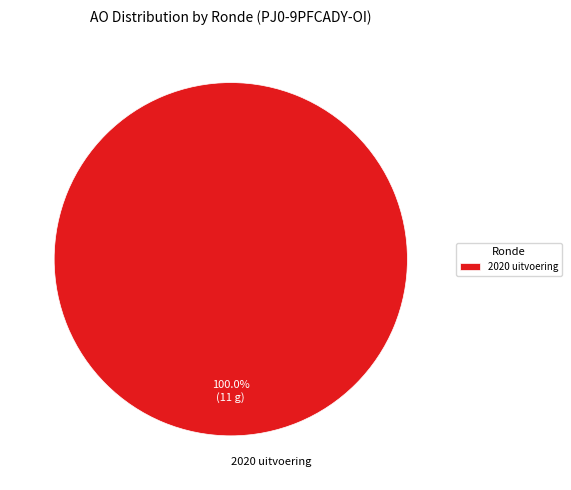

How many segments does this pie chart have?

1